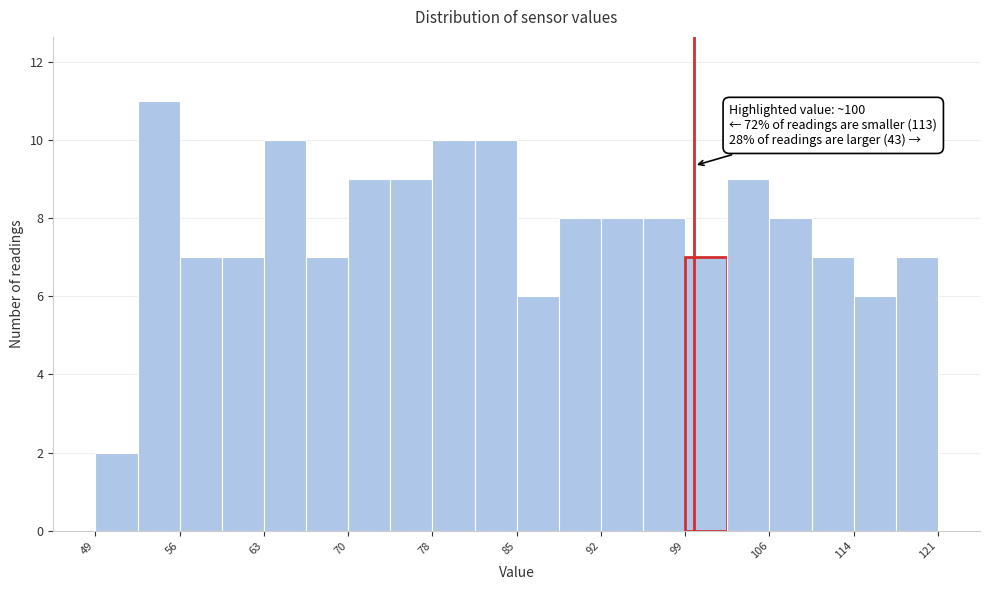

Read against the x-axis, roughly where is the centre of the tallest bar?

54